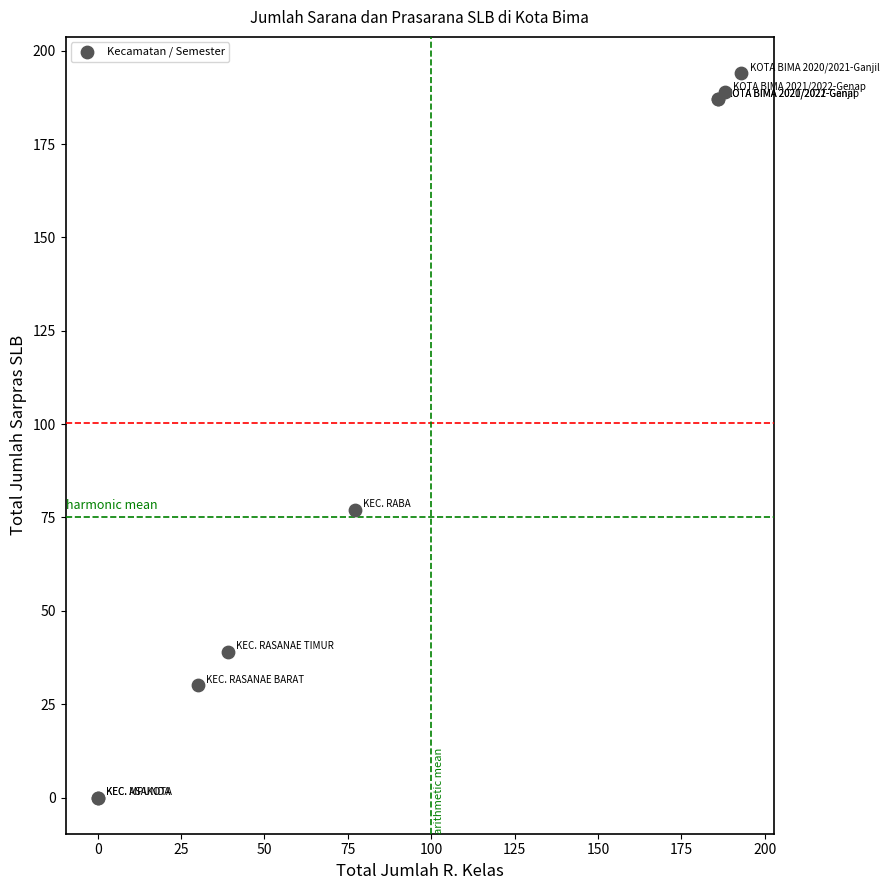

What Y value in the scatter plot is closest to 97?

77